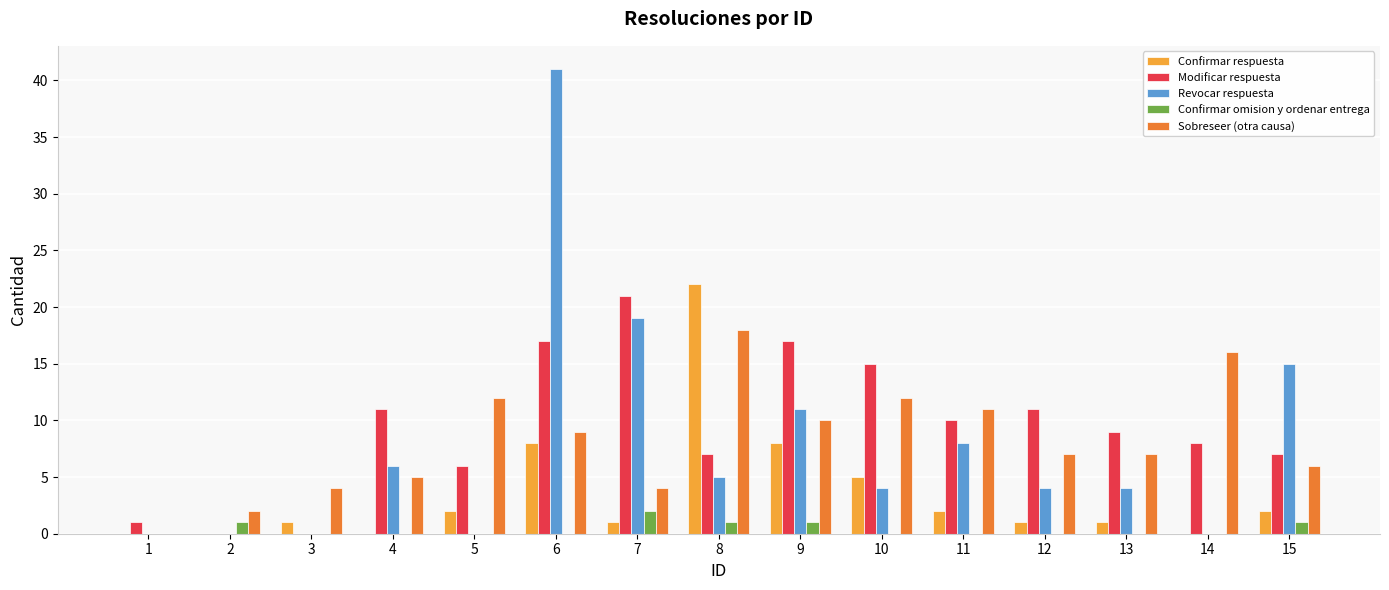

What value does the Modificar respuesta series have at 14?

8